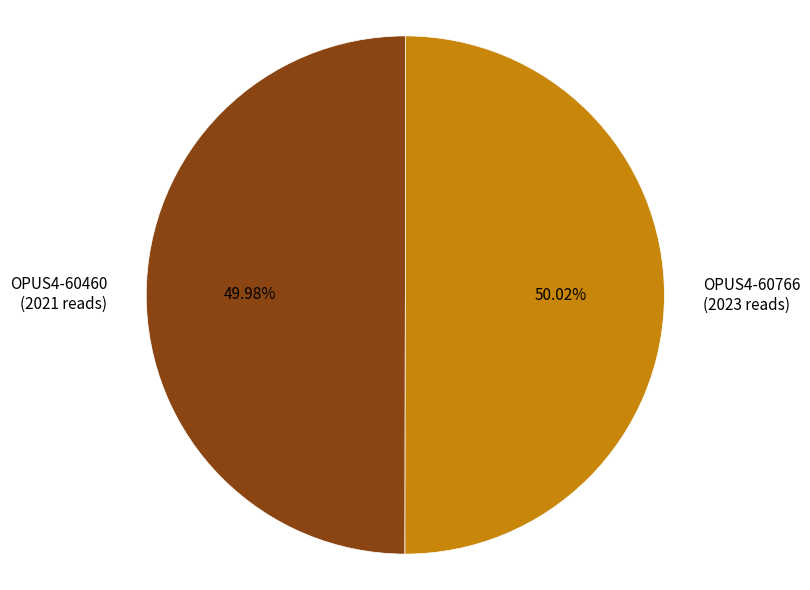

The OPUS4-60460 slice represents 50% of the pie. True or false?

True